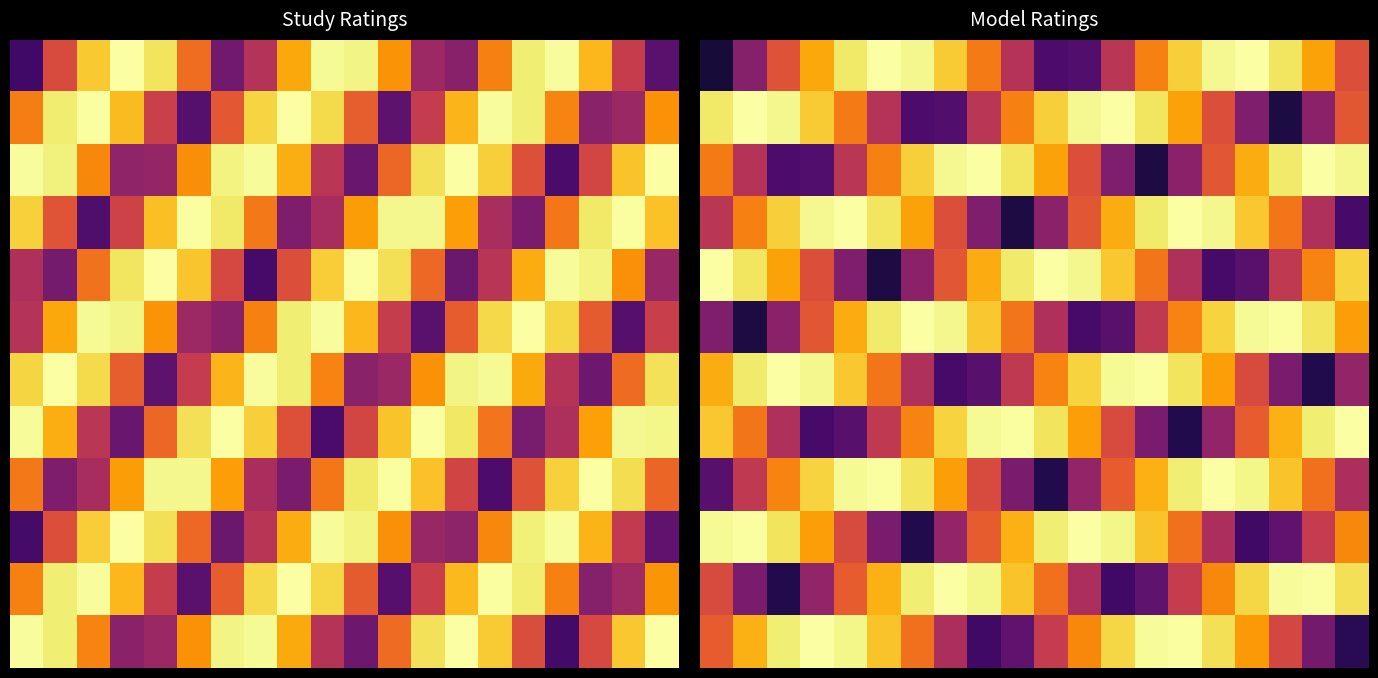

How many data points does each series have?

20